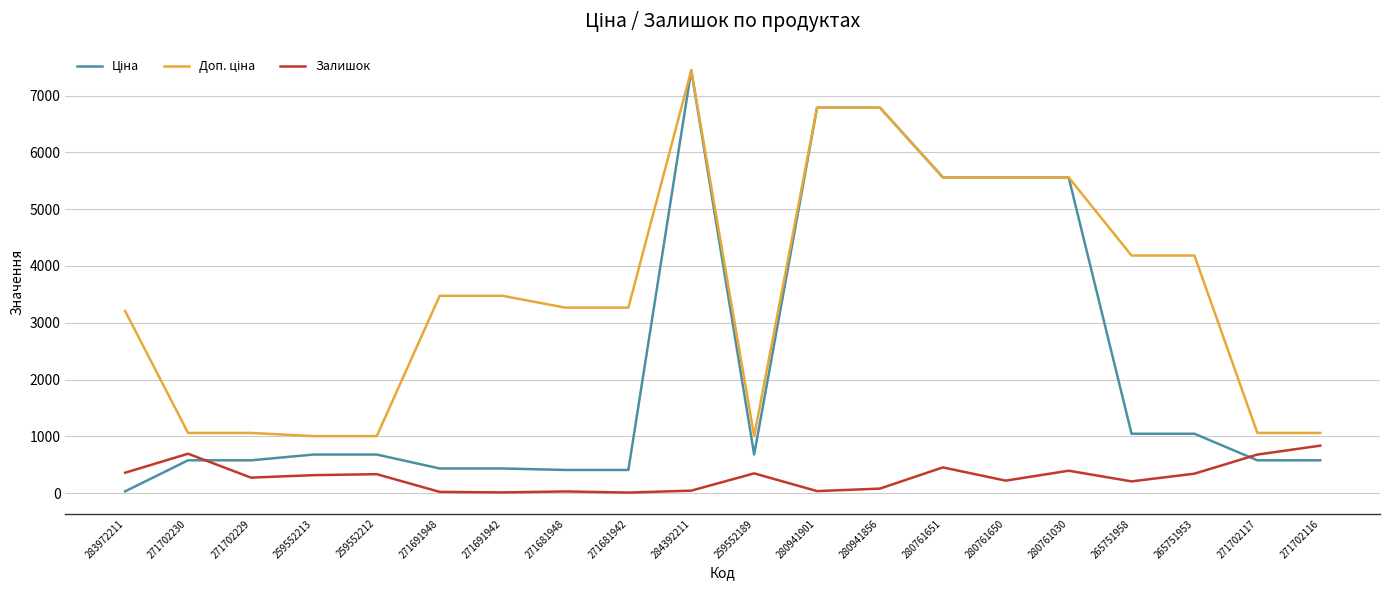

What is the difference between the highest and lowest values at 259552189?

656.1